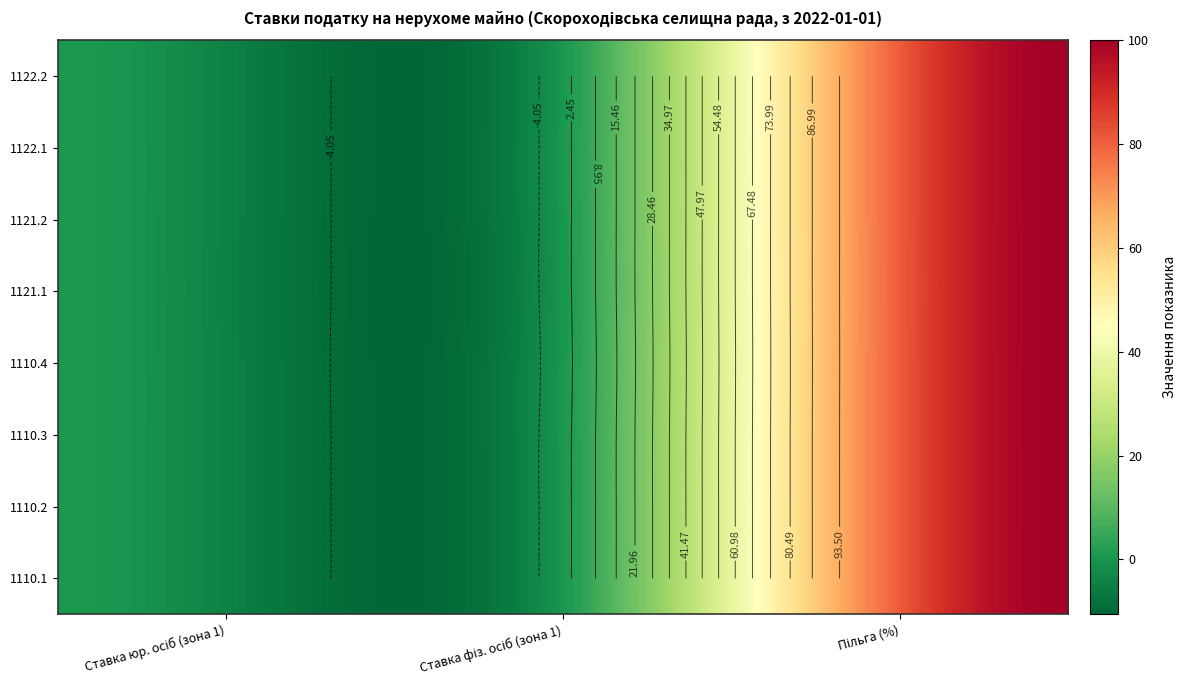

Reading left to right, transcribe all the data shown in this chart.

1110.1: 1110.1=1.0	1110.2=0.5	1110.3=100.0
1110.2: 1110.1=1.0	1110.2=0.5	1110.3=100.0
1110.3: 1110.1=1.0	1110.2=0.5	1110.3=100.0
1110.4: 1110.1=1.0	1110.2=0.2	1110.3=100.0
1121.1: 1110.1=1.0	1110.2=0.5	1110.3=100.0
1121.2: 1110.1=1.0	1110.2=0.5	1110.3=100.0
1122.1: 1110.1=1.0	1110.2=0.5	1110.3=100.0
1122.2: 1110.1=1.0	1110.2=0.5	1110.3=100.0